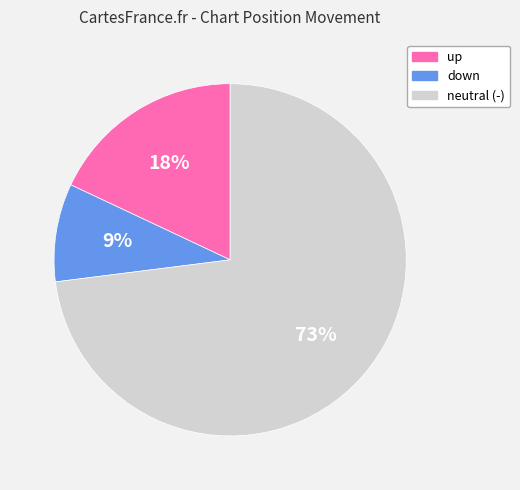

True or false: neutral (-) accounts for 79% of the total.

False